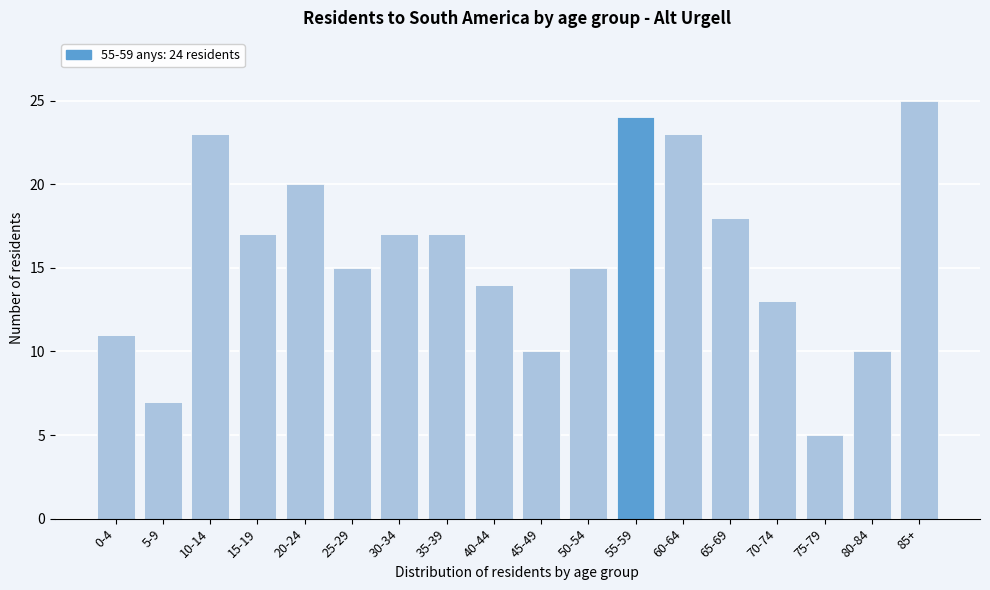

Reading left to right, extract all data points from this chart.

0-4=11	5-9=7	10-14=23	15-19=17	20-24=20	25-29=15	30-34=17	35-39=17	40-44=14	45-49=10	50-54=15	55-59=24	60-64=23	65-69=18	70-74=13	75-79=5	80-84=10	85+=25